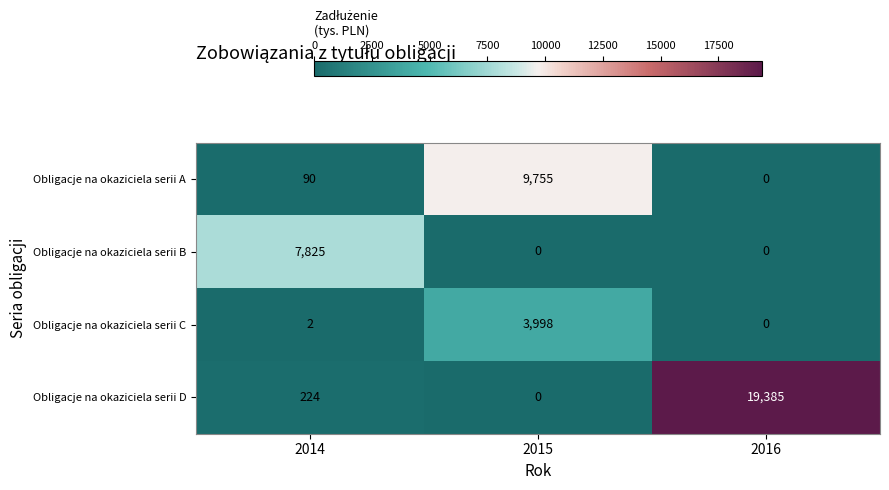

What is the maximum value for Obligacje na okaziciela serii C?

3998